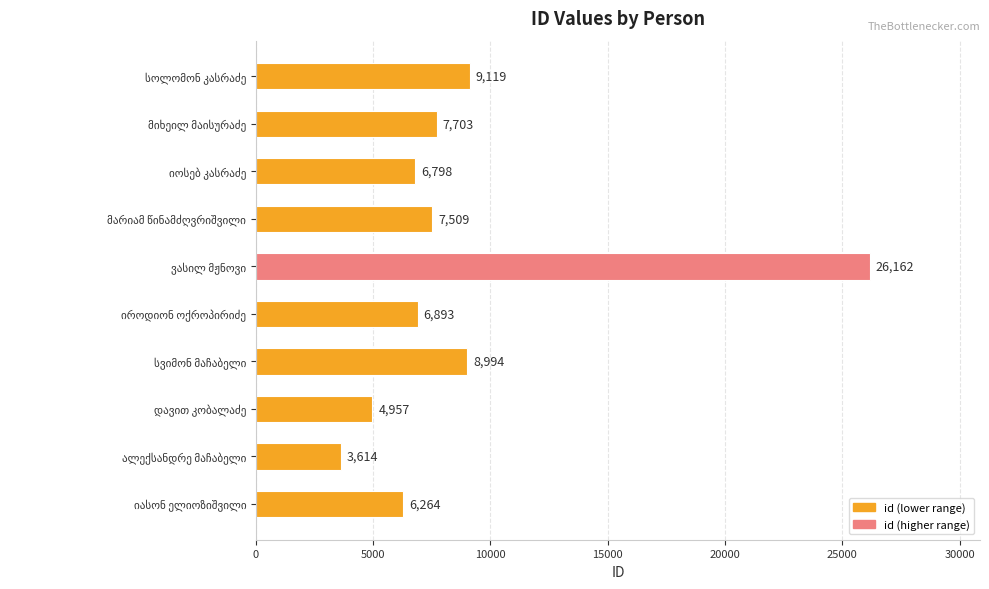

What is the minimum value shown in the chart?

3614